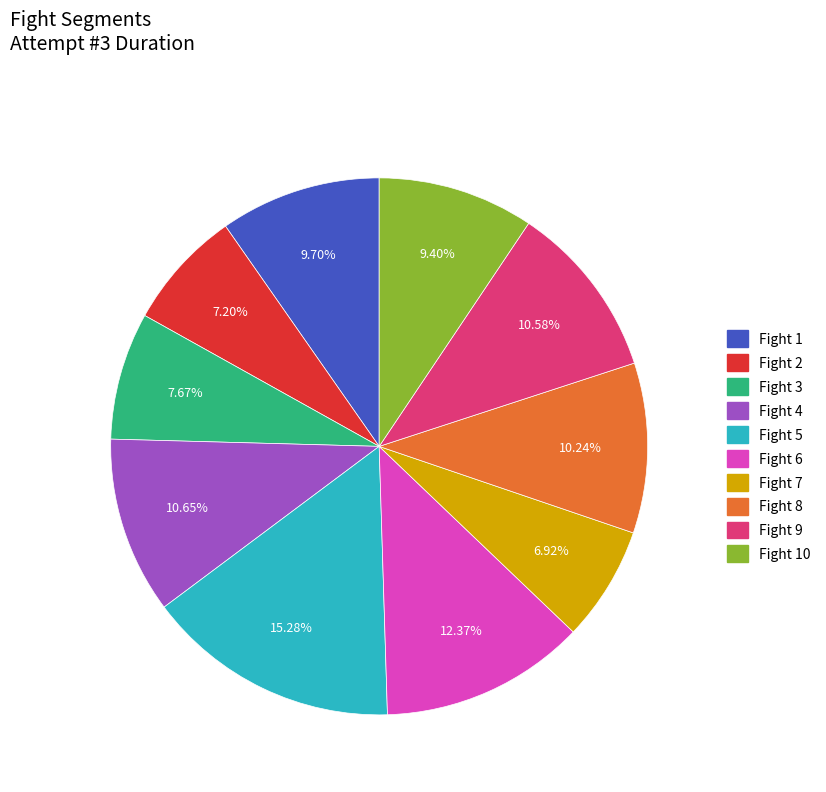

To the nearest percent, what is the difference between the largest and smallest slice percentages?

8%